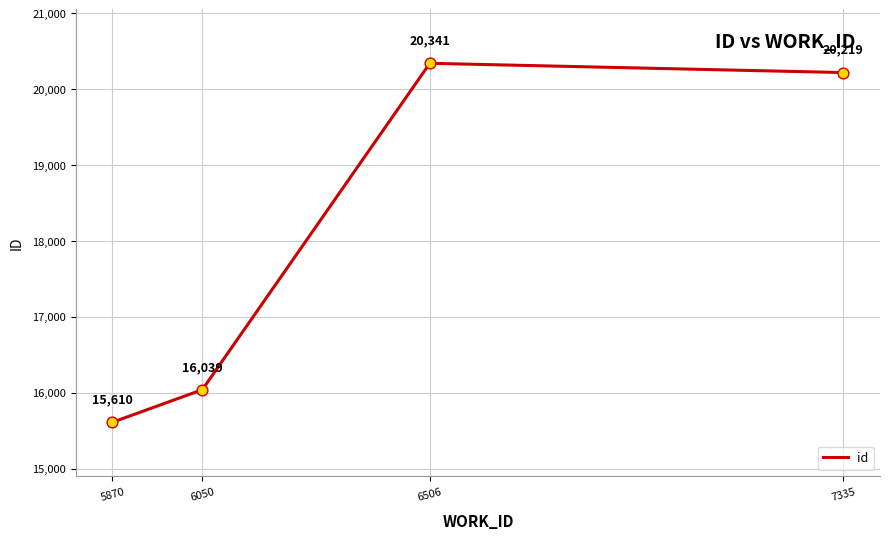

What is the ratio of the value at 5870 to the value at 7335?

0.8